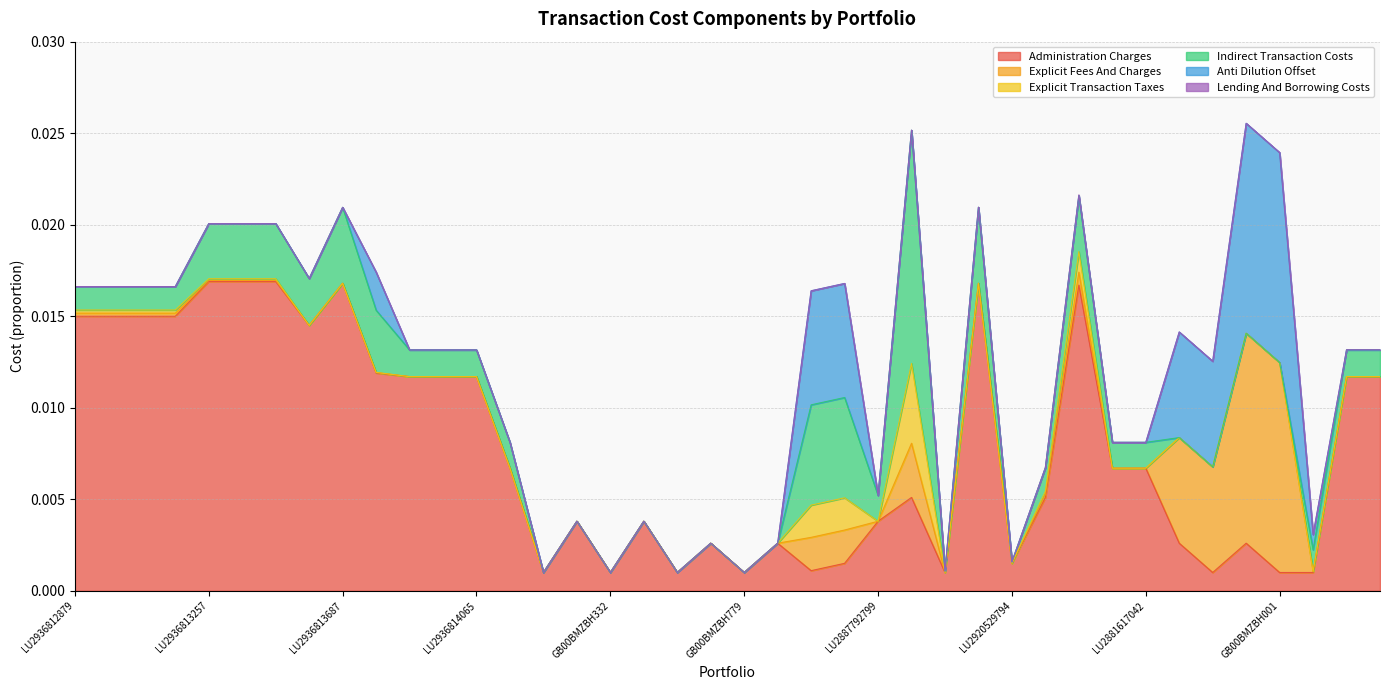

At which category does Explicit Fees And Charges reach its first local peak?

LU2936813760